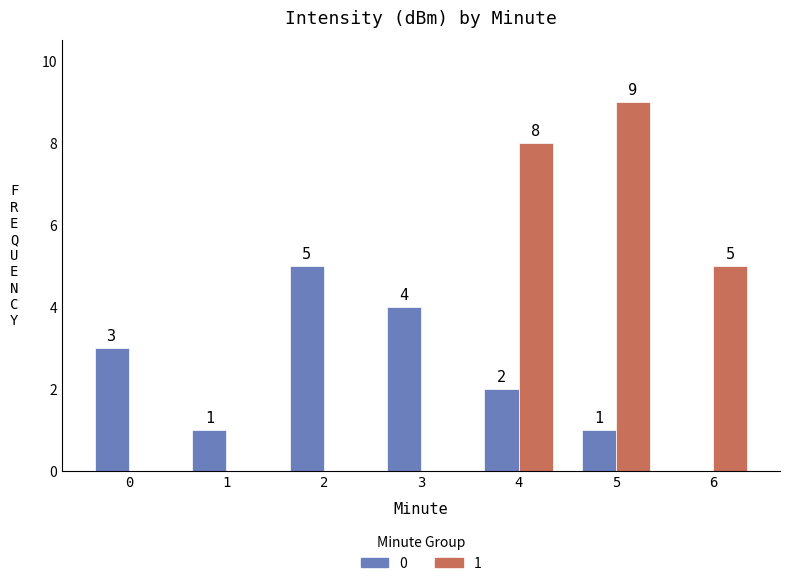

Are the bars horizontal?

No